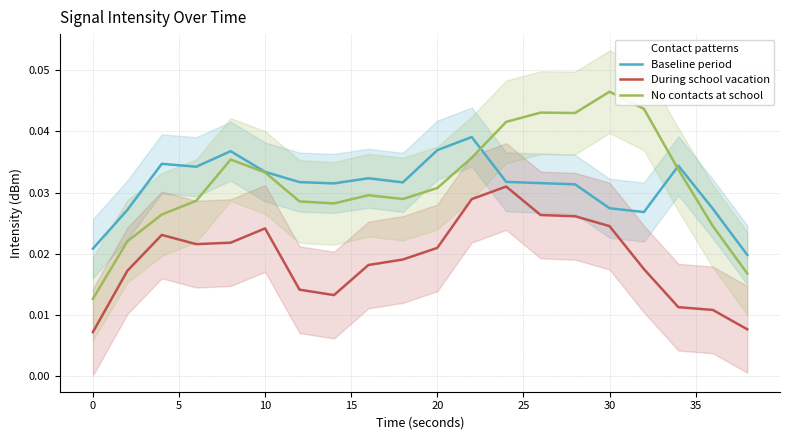

True or false: Baseline period has more than 1 points higher than both neighbors.

True